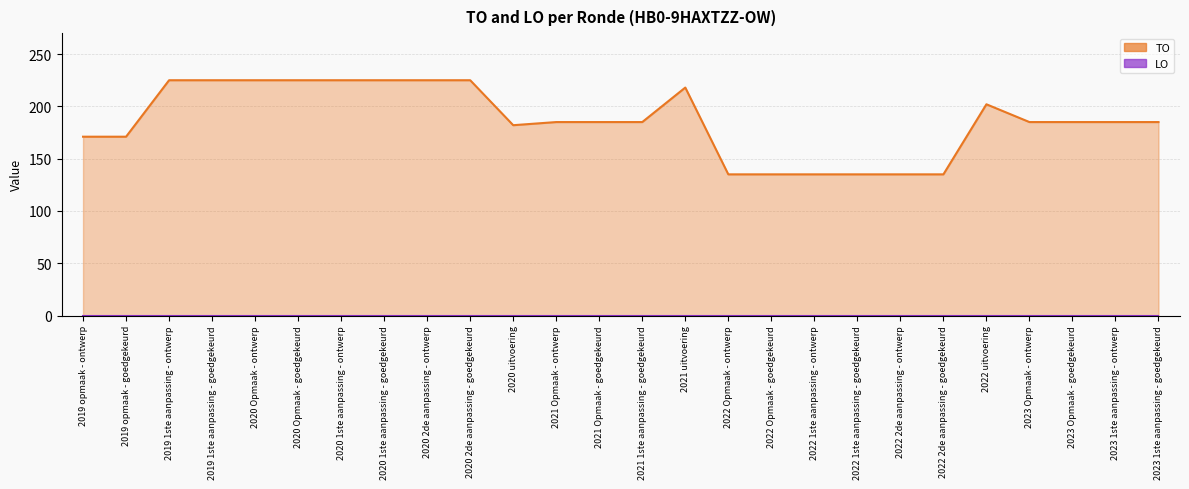

True or false: LO (line) and TO (line) cross at least once.

False